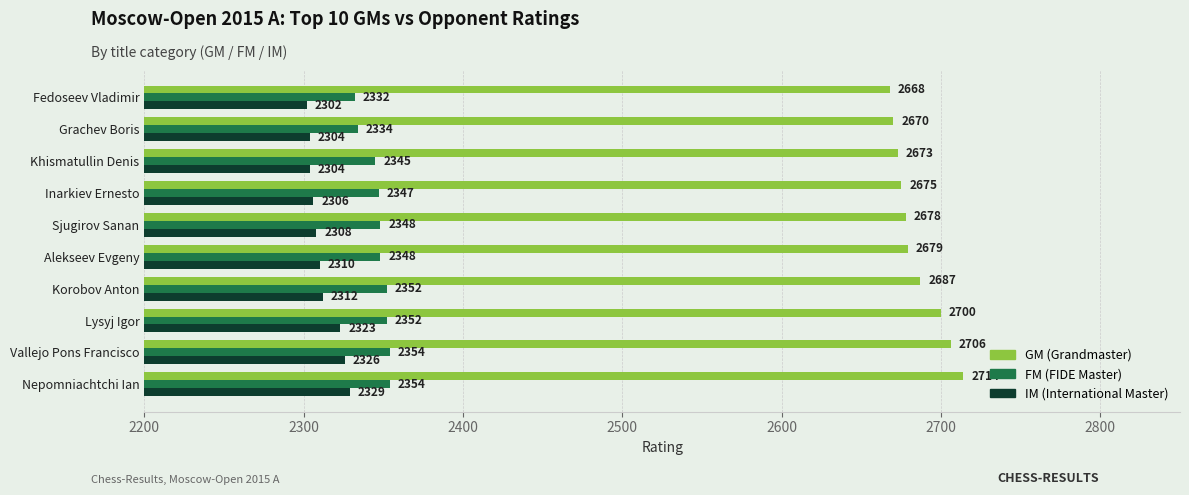

What is the difference between the highest and lowest values at Korobov Anton?

375